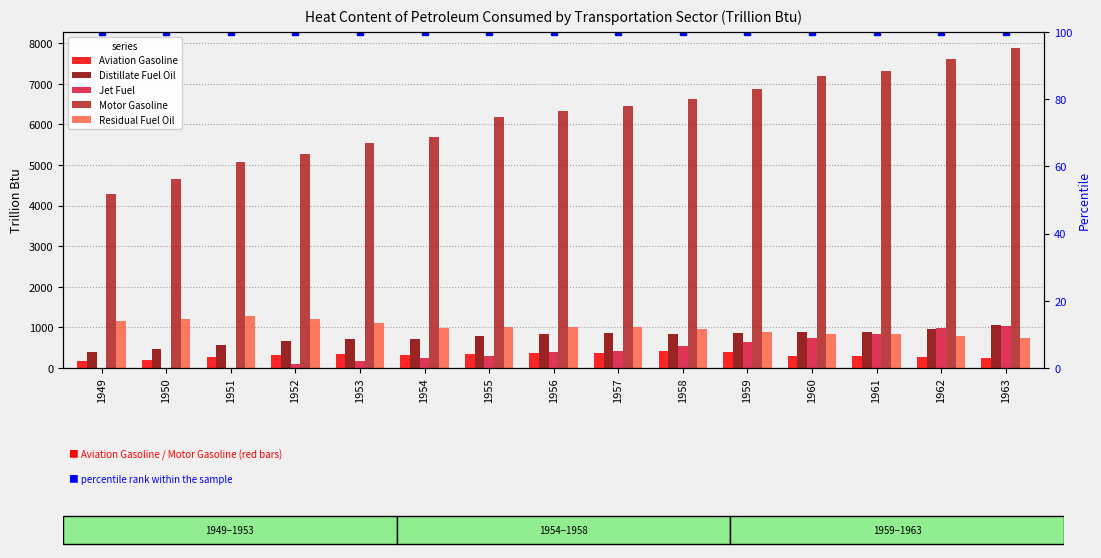

Is it true that percentile rank within the sample equals 164.4 at 1963?

False